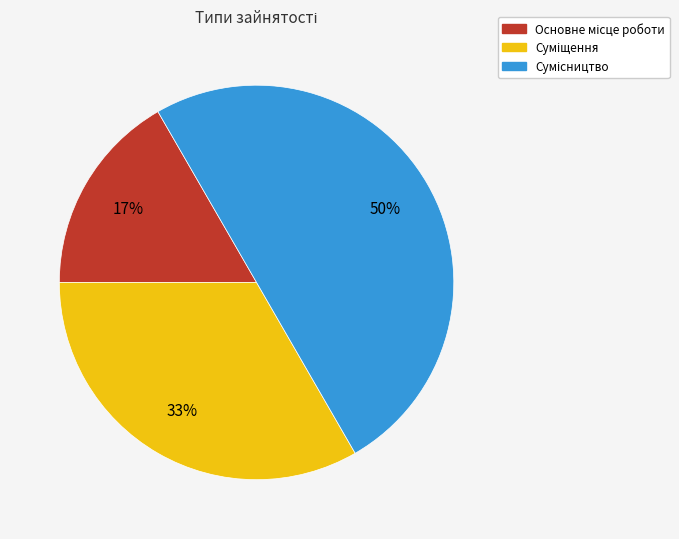

To the nearest percent, what is the difference between the largest and smallest slice percentages?

33%